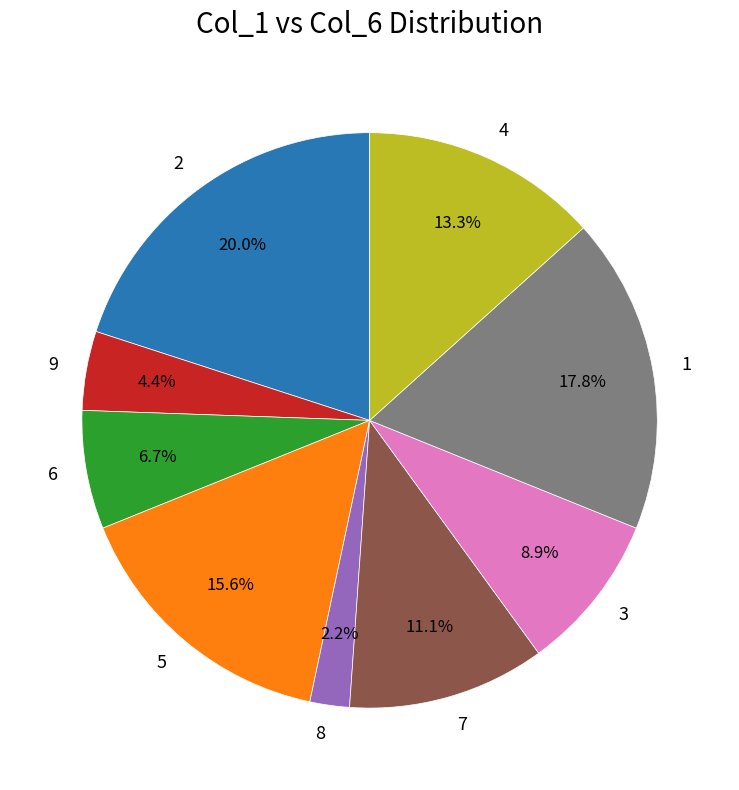

To the nearest percent, what is the average slice percentage?

11%